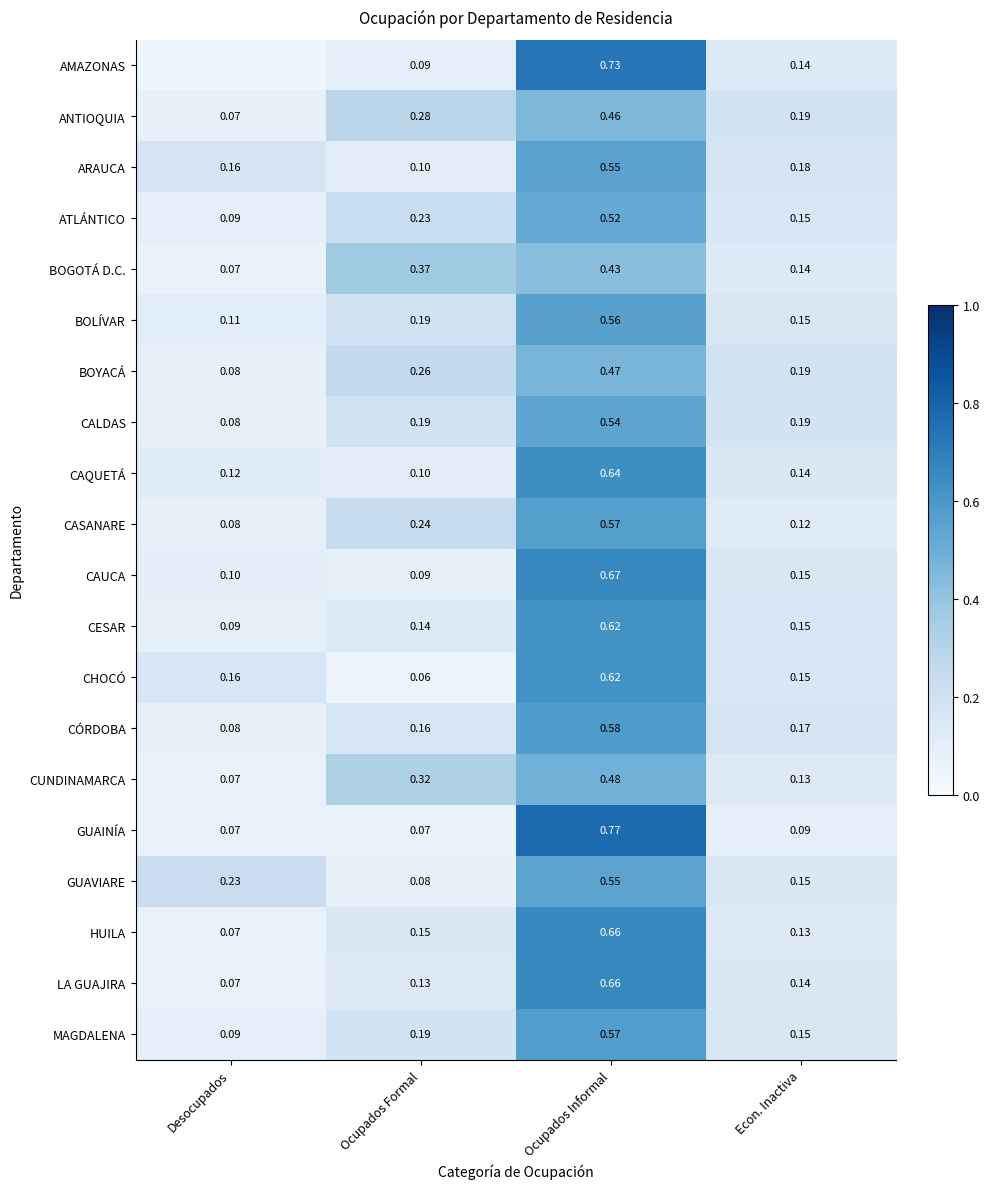

Where is CESAR nearest to the value 0?

Desocupados